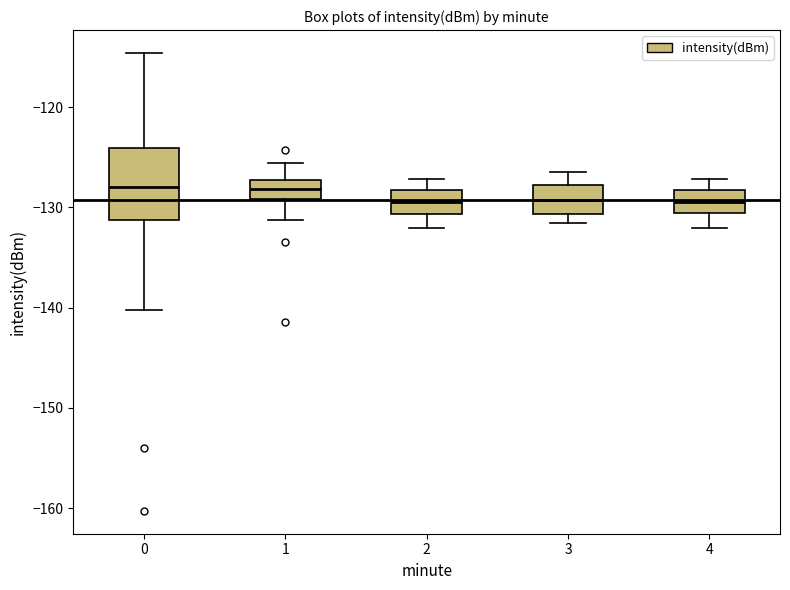

Reading left to right, read every box against the y-axis: the position of its median line, the range the box covers, and the ends of its whiskers. The values are not printed on the chart, so give them approximately, as read against the axis.

0: median -128, box -131 to -124, whiskers -140 to -115
1: median -128, box -129 to -127, whiskers -131 to -126
2: median -129, box -131 to -128, whiskers -132 to -127
3: median -129, box -131 to -128, whiskers -132 to -126
4: median -129, box -131 to -128, whiskers -132 to -127